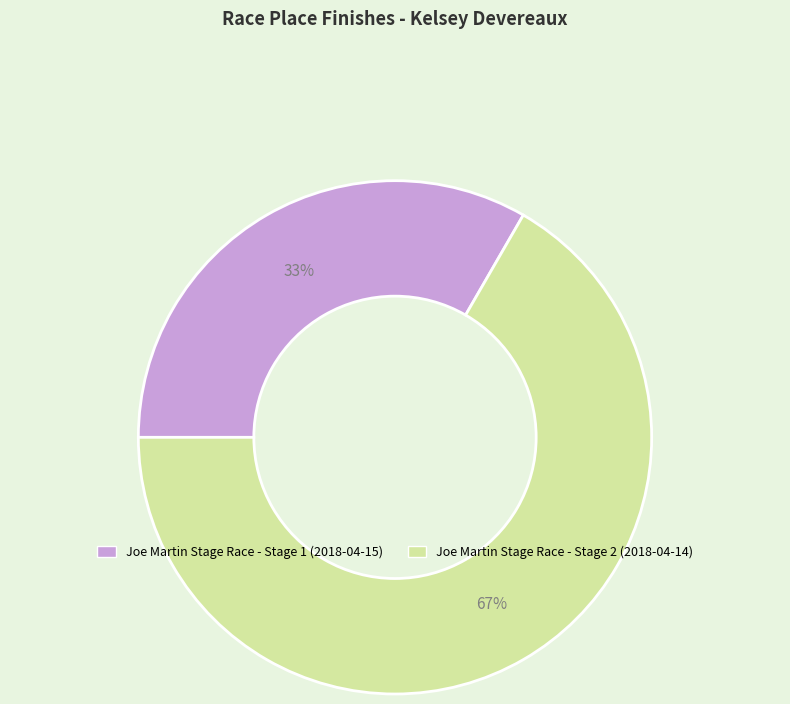

To the nearest percent, what is the combined percentage of Joe Martin Stage Race - Stage 2 (2018-04-14) and Joe Martin Stage Race - Stage 1 (2018-04-15)?

100%